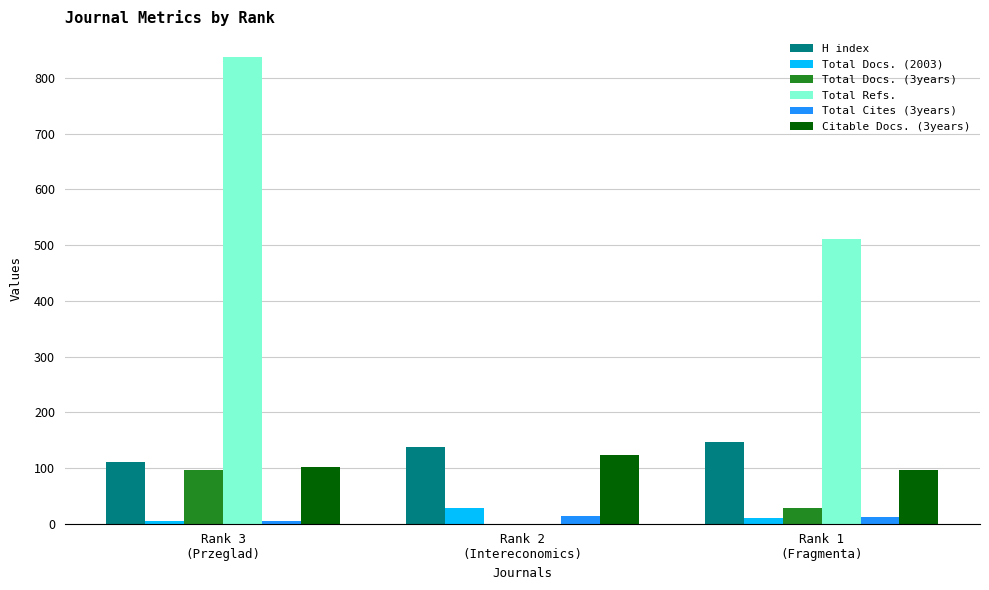

What is the maximum value for Citable Docs. (3years)?

124